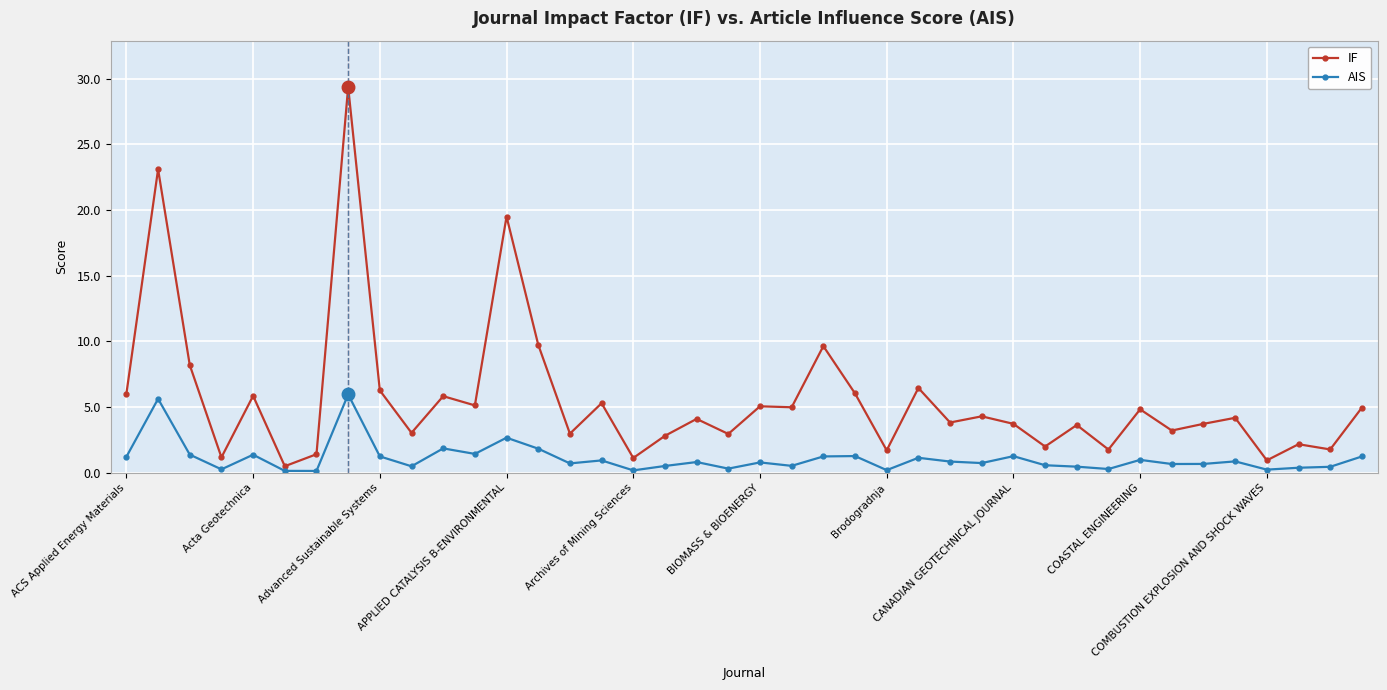

At how many categories does at least one series exceed 16?

3